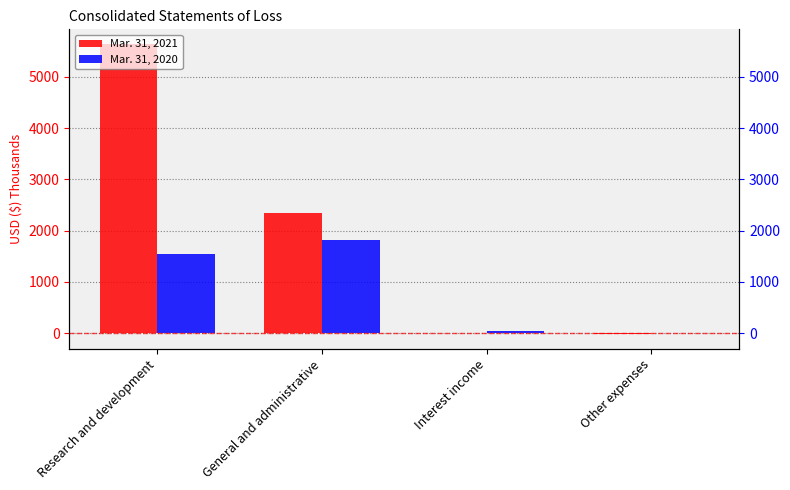

How many data points in Mar. 31, 2021 are less than 2342?

2